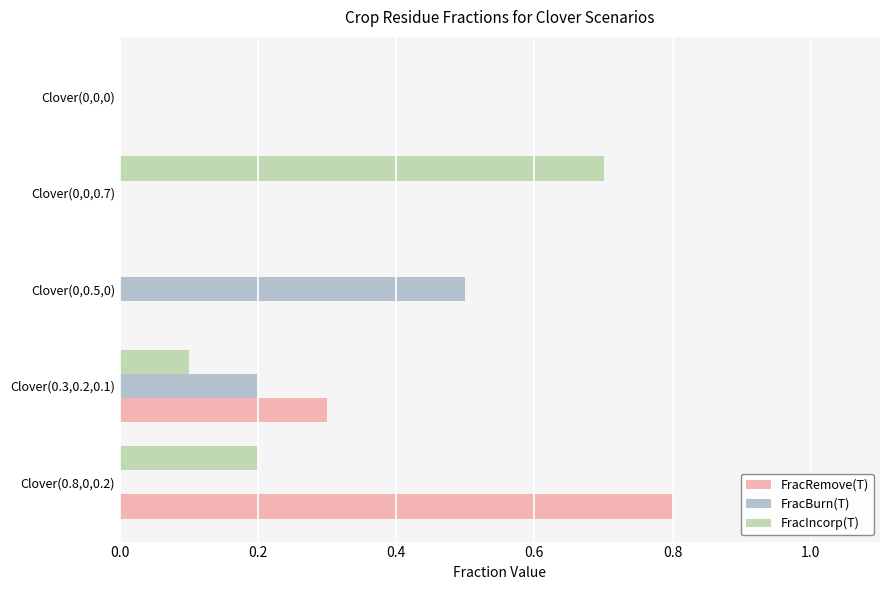

What is the total value across all series at Clover(0,0,0.7)?

0.7